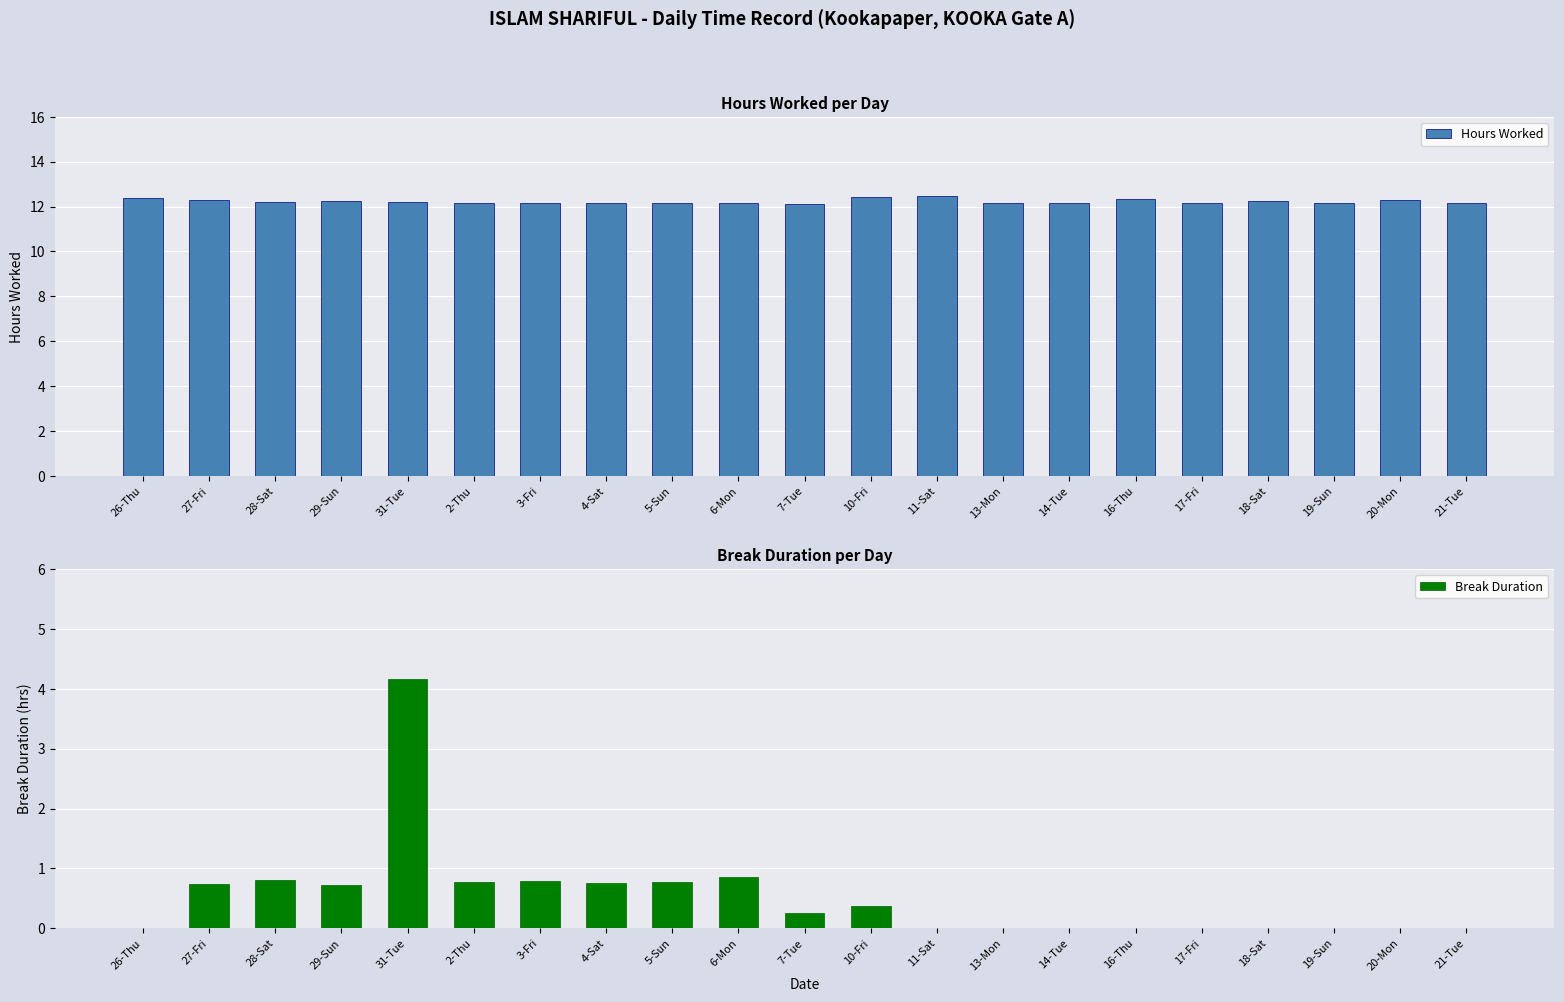

What is the difference between the maximum and minimum values in the Hours Worked series?

0.3